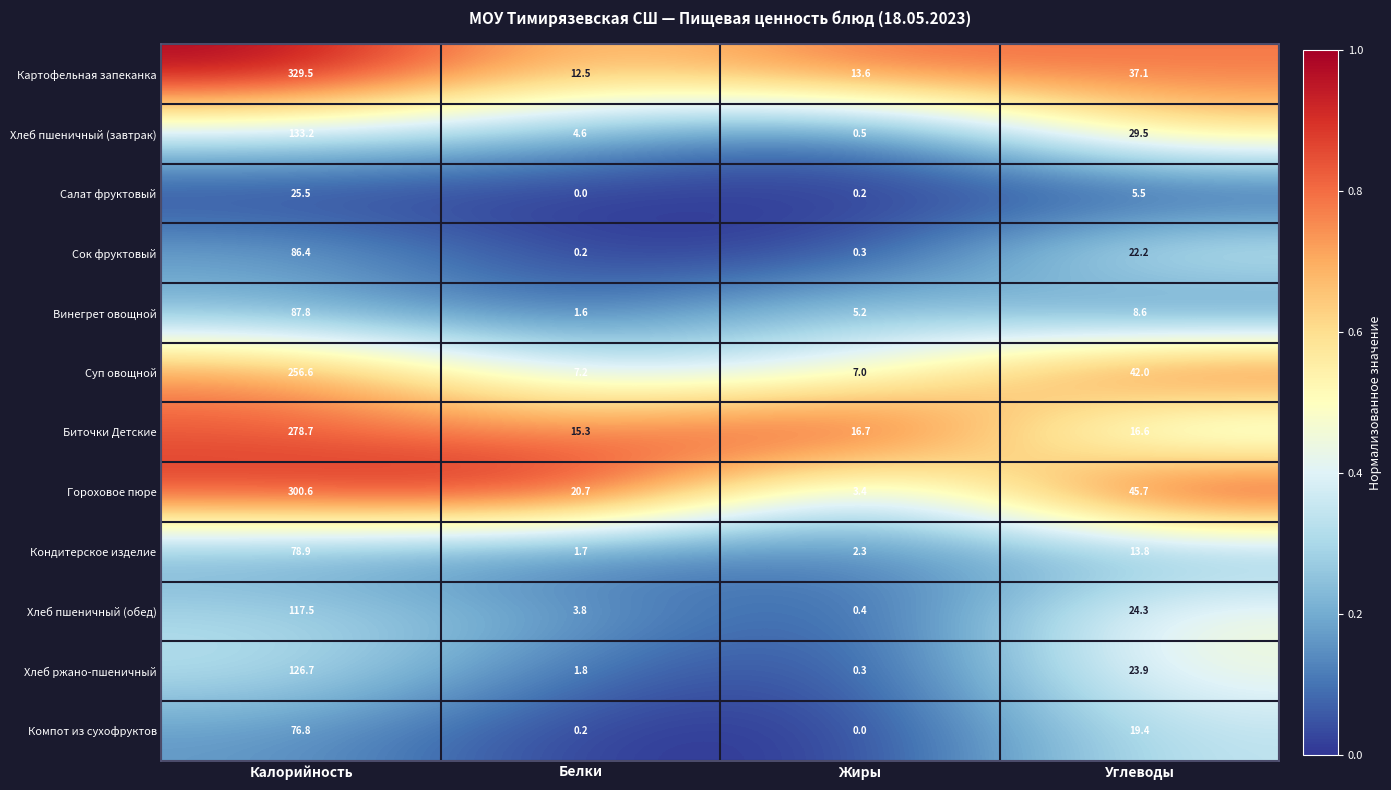

What is the difference between the maximum and minimum values in the Гороховое пюре series?

297.2